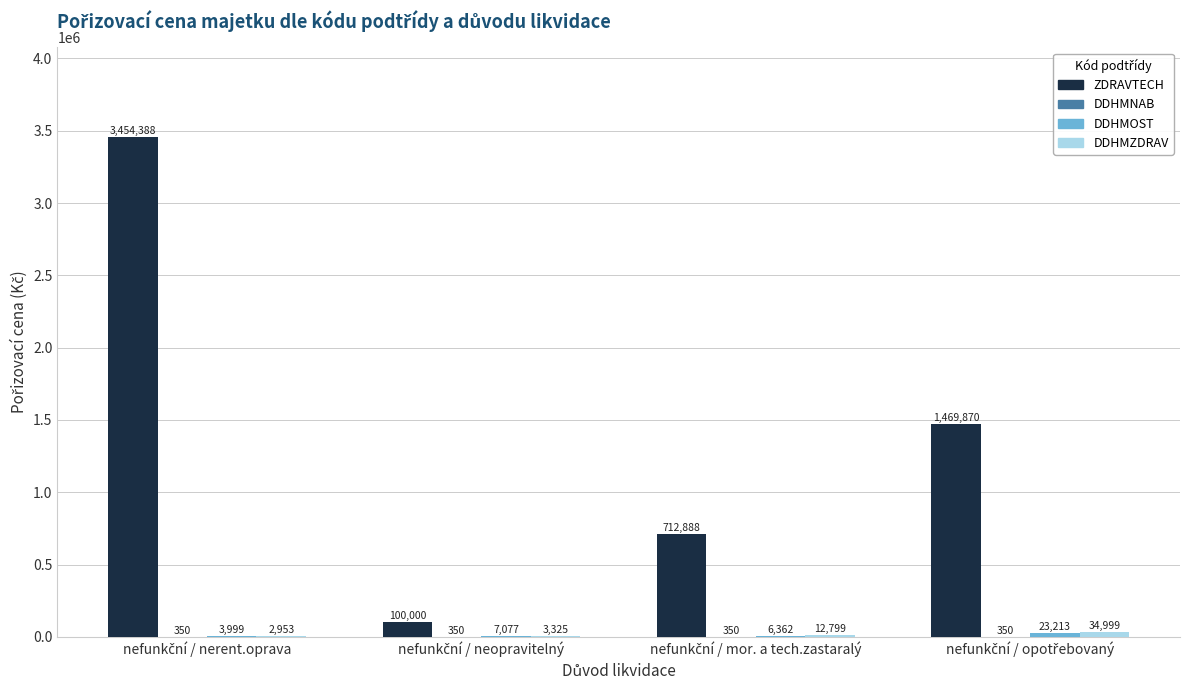

Which series has the largest total across all categories?

ZDRAVTECH